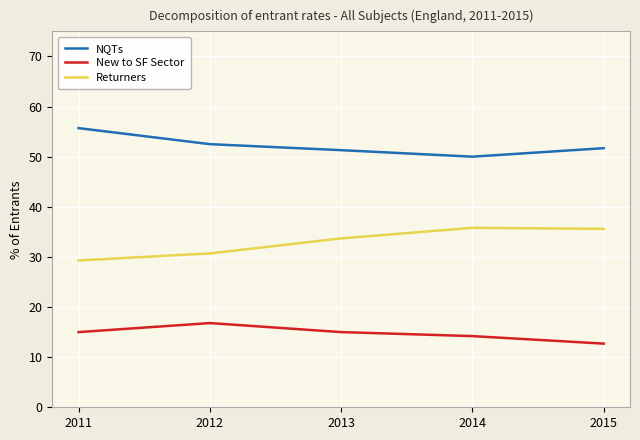

Is the value of New to SF Sector at 2015 greater than the value of Returners at 2012?

No